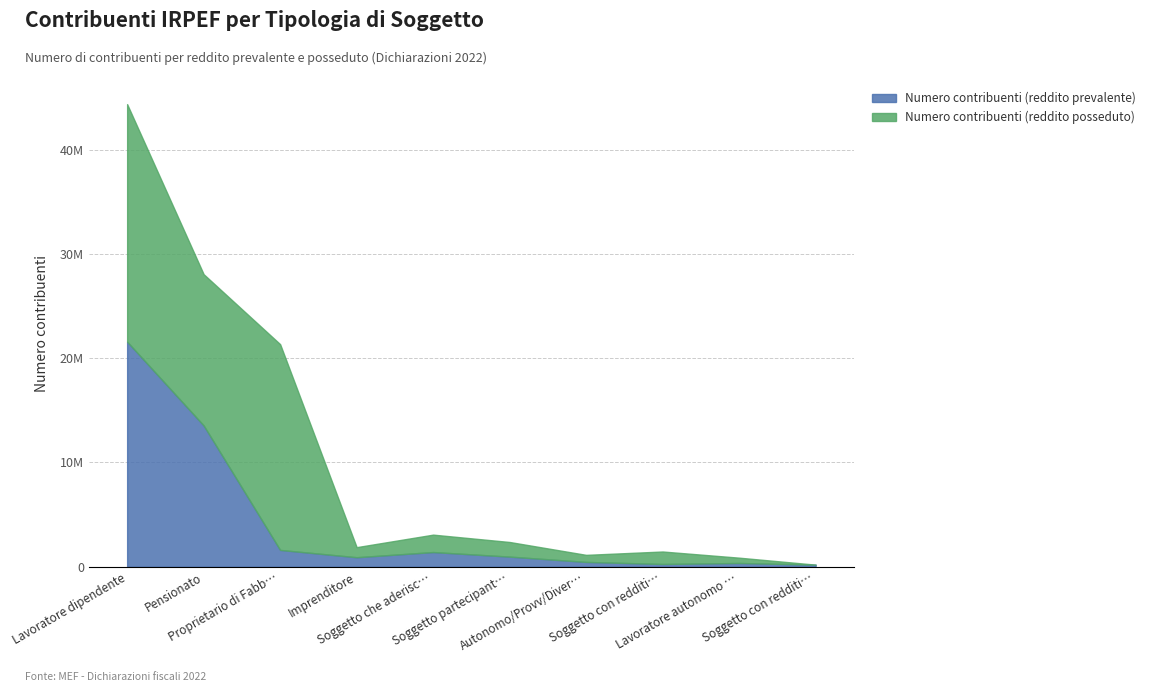

What is the total value across all series at Imprenditore?

1874224